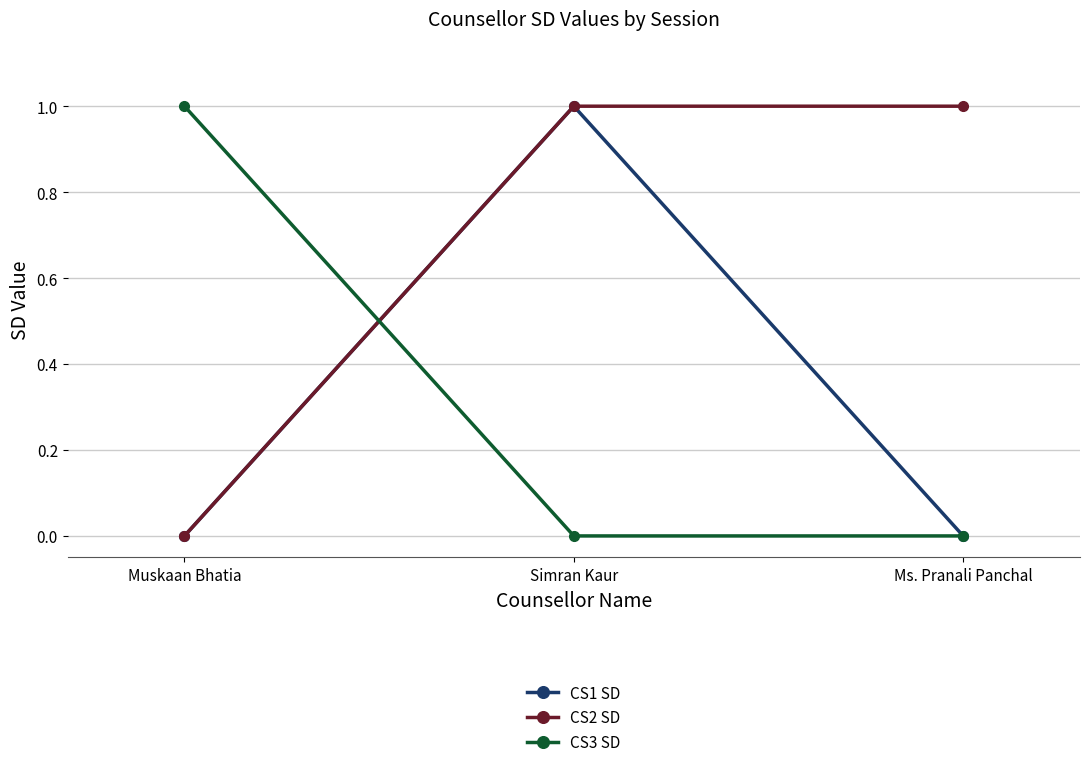

What is the sum of all CS1 SD values?

1